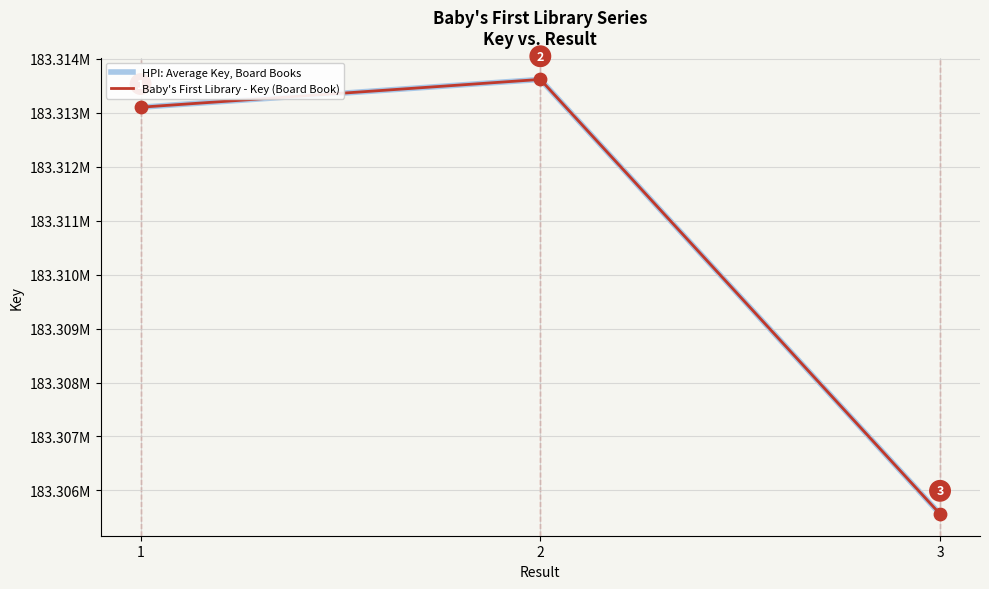

What is the total value across all series at 2?

366627230